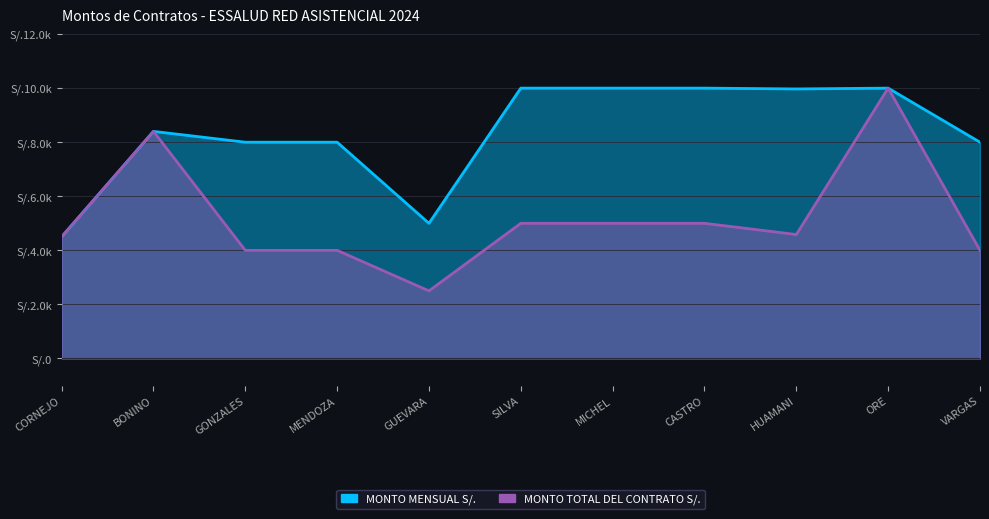

Reading left to right, extract all data points from this chart.

MONTO MENSUAL S/.: 4500	8400	8000	8000	5000	10000	10000	10000	9970	10000	8000
MONTO TOTAL DEL CONTRATO S/.: 4500	8400	4000	4000	2500	5000	5000	5000	4585	10000	4000